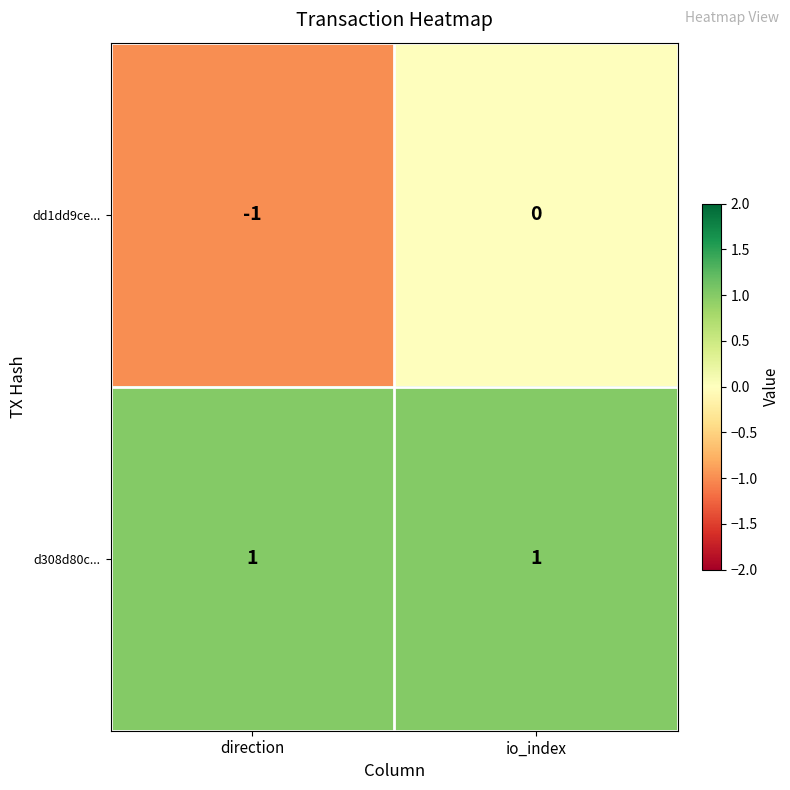

Which series changed the most between direction and io_index?

dd1dd9ce...